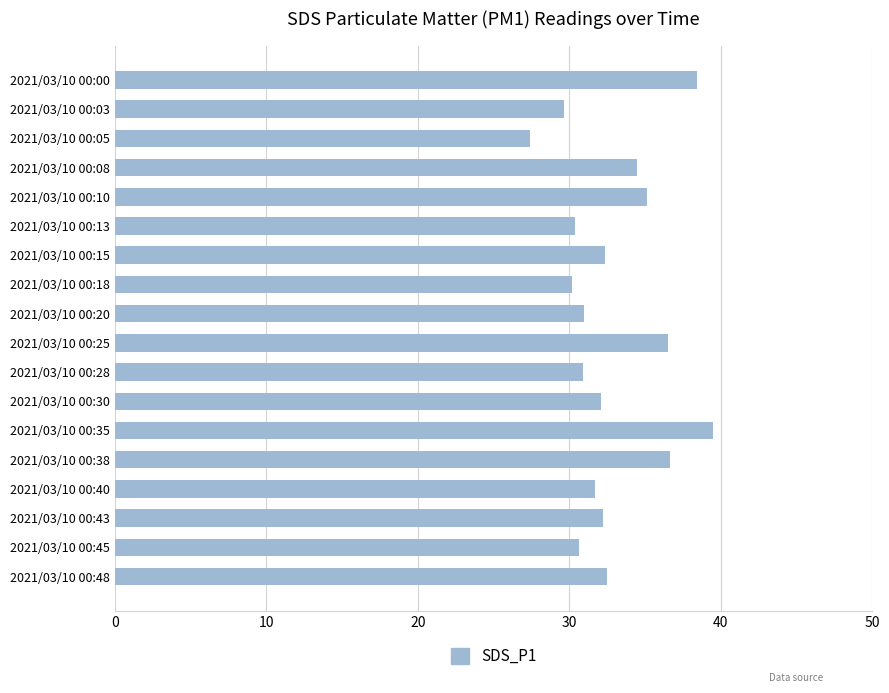

The value at 2021/03/10 00:20 is 31.0. True or false?

True